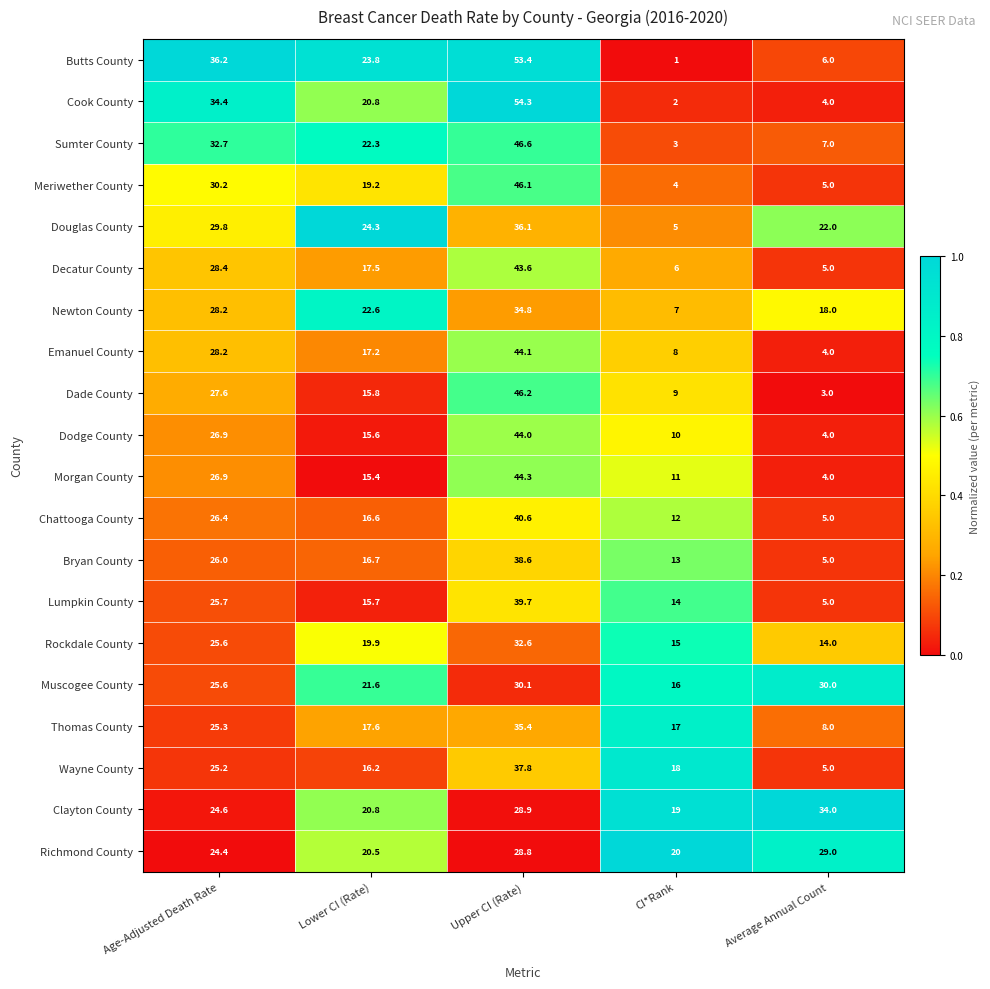

Rank the series at Upper CI (Rate) from highest to lowest value.

Cook County, Butts County, Sumter County, Dade County, Meriwether County, Morgan County, Emanuel County, Dodge County, Decatur County, Chattooga County, Lumpkin County, Bryan County, Wayne County, Douglas County, Thomas County, Newton County, Rockdale County, Muscogee County, Clayton County, Richmond County